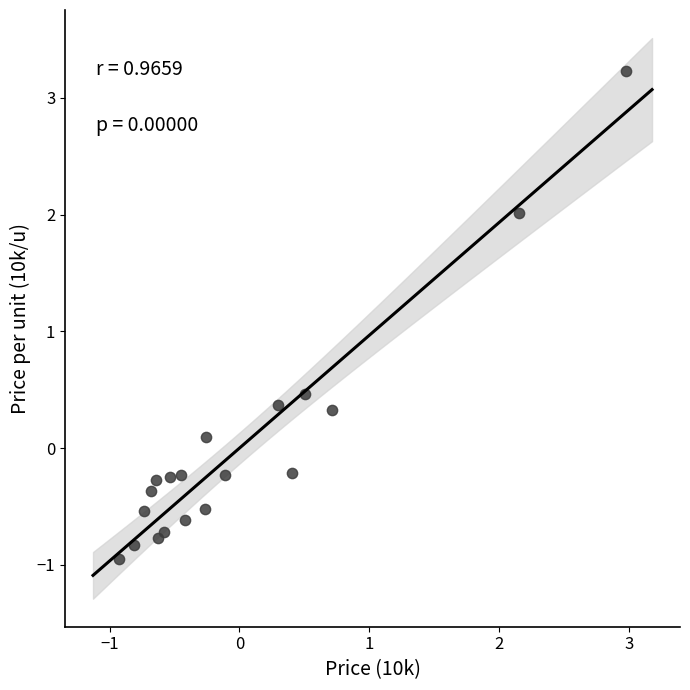

What is the range of X values (max minus min)?

3.9